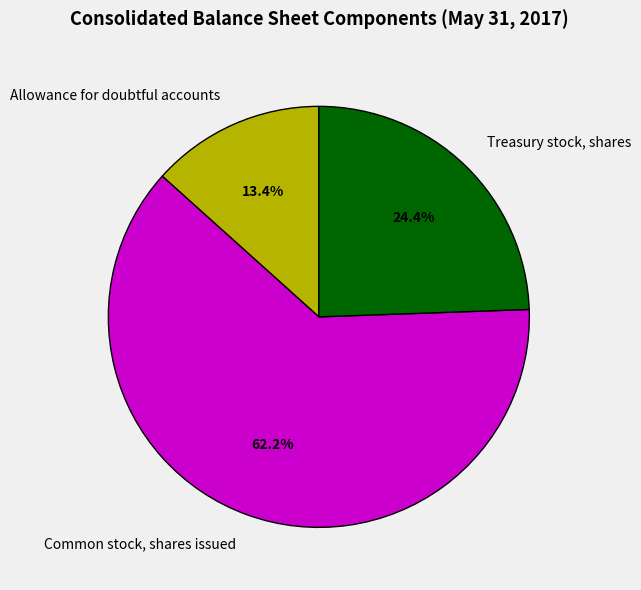

Which slice is the smallest?

Allowance for doubtful accounts